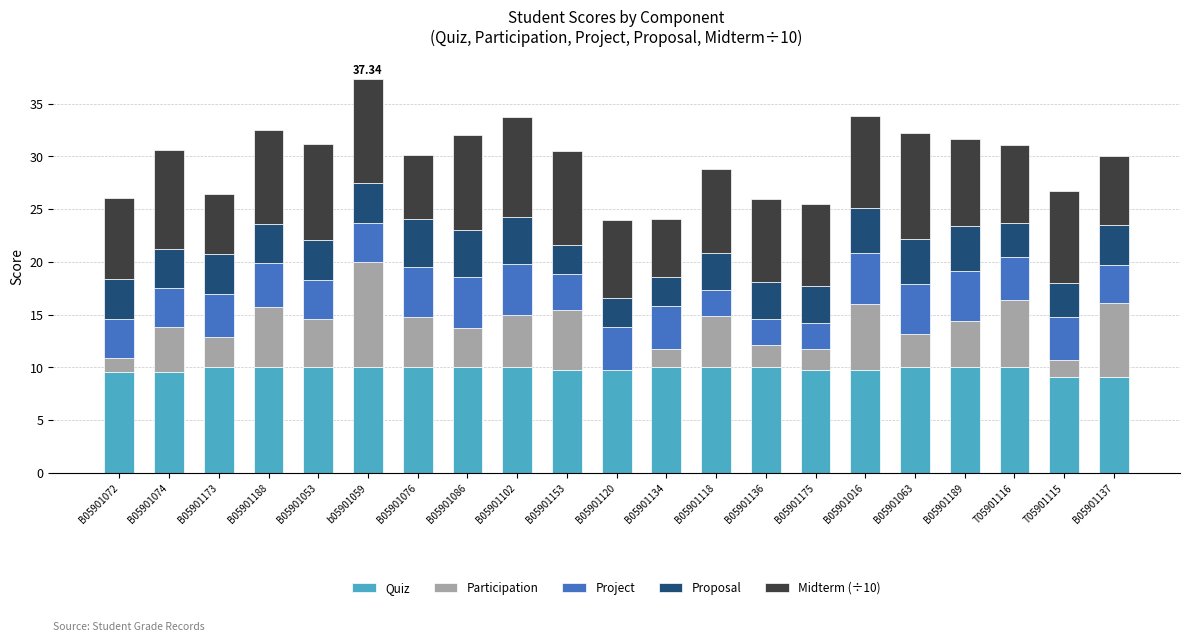

What is the total value across all series at B05901188?

32.5